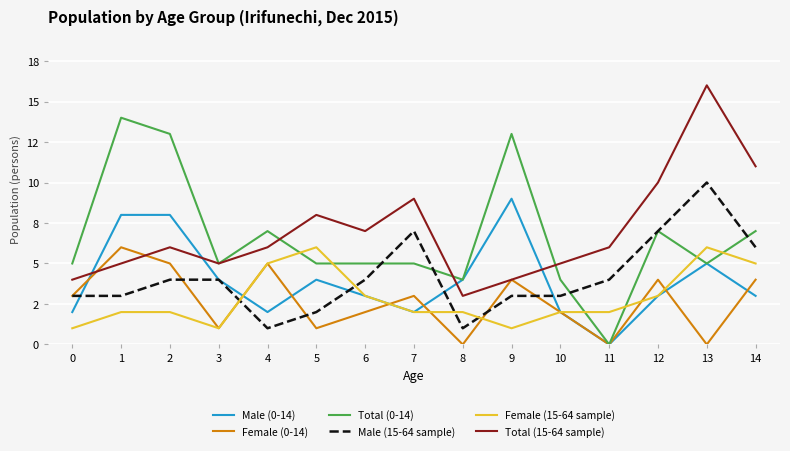

Reading right to left, extract all data points from this chart.

Male (0-14): 3	5	3	0	2	9	4	2	3	4	2	4	8	8	2
Female (0-14): 4	0	4	0	2	4	0	3	2	1	5	1	5	6	3
Total (0-14): 7	5	7	0	4	13	4	5	5	5	7	5	13	14	5
Male (15-64 sample): 6	10	7	4	3	3	1	7	4	2	1	4	4	3	3
Female (15-64 sample): 5	6	3	2	2	1	2	2	3	6	5	1	2	2	1
Total (15-64 sample): 11	16	10	6	5	4	3	9	7	8	6	5	6	5	4